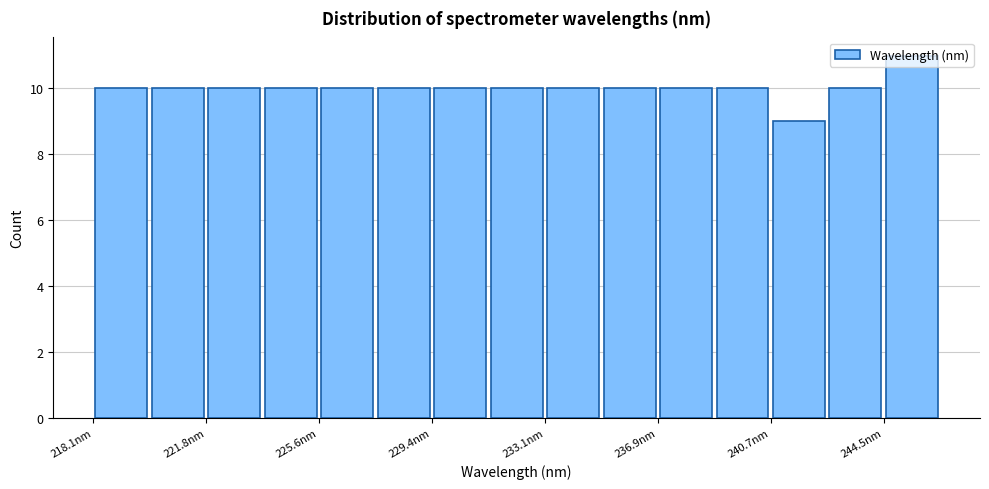

Read against the x-axis, roughly where is the centre of the tallest bar?

245.5